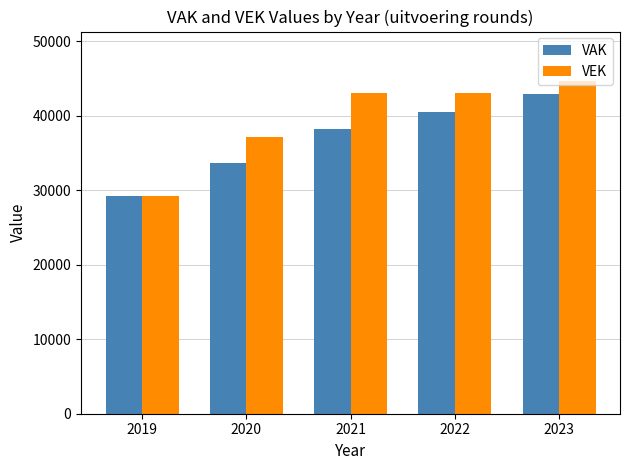

The VEK series shows 23093 at 2023. True or false?

False